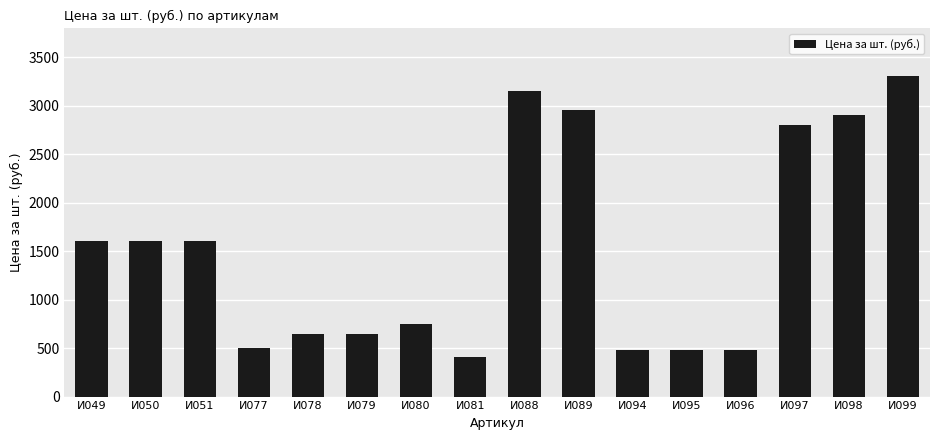

What is the difference between the second highest and second lowest values?

2670